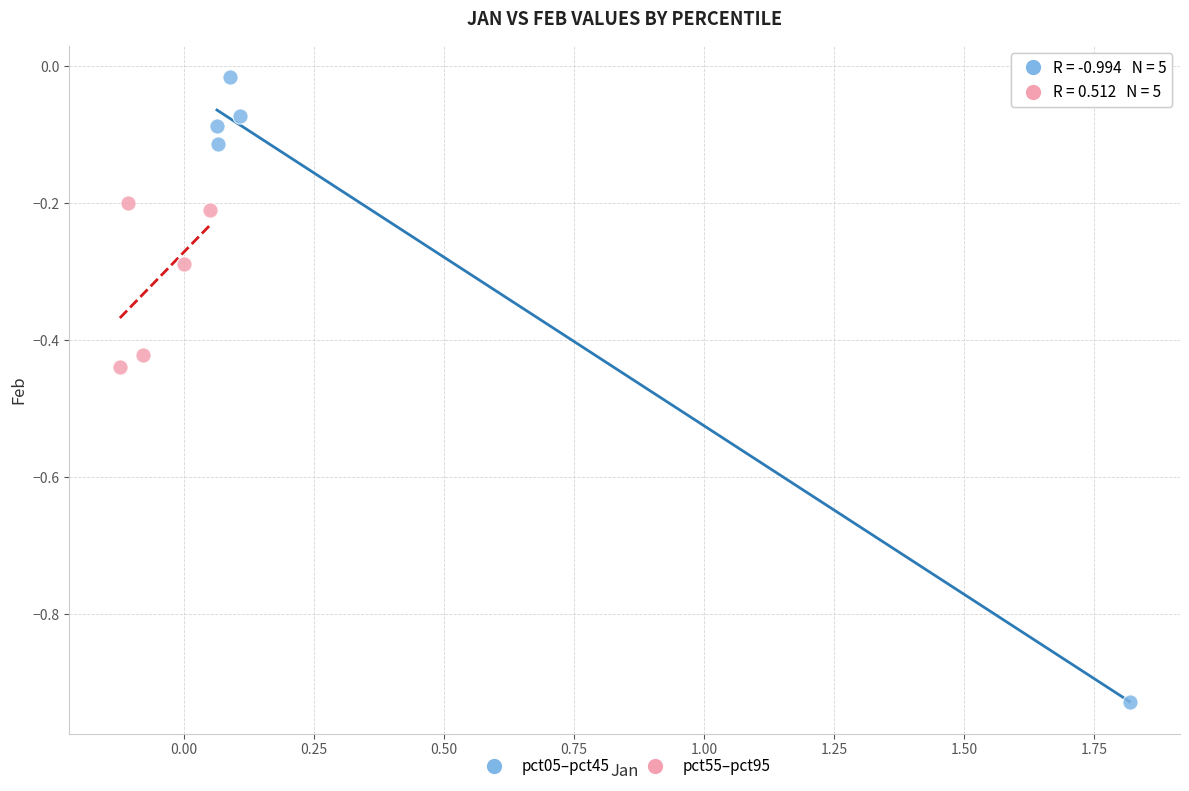

Which series contains the lowest Y value?

pct05–pct45